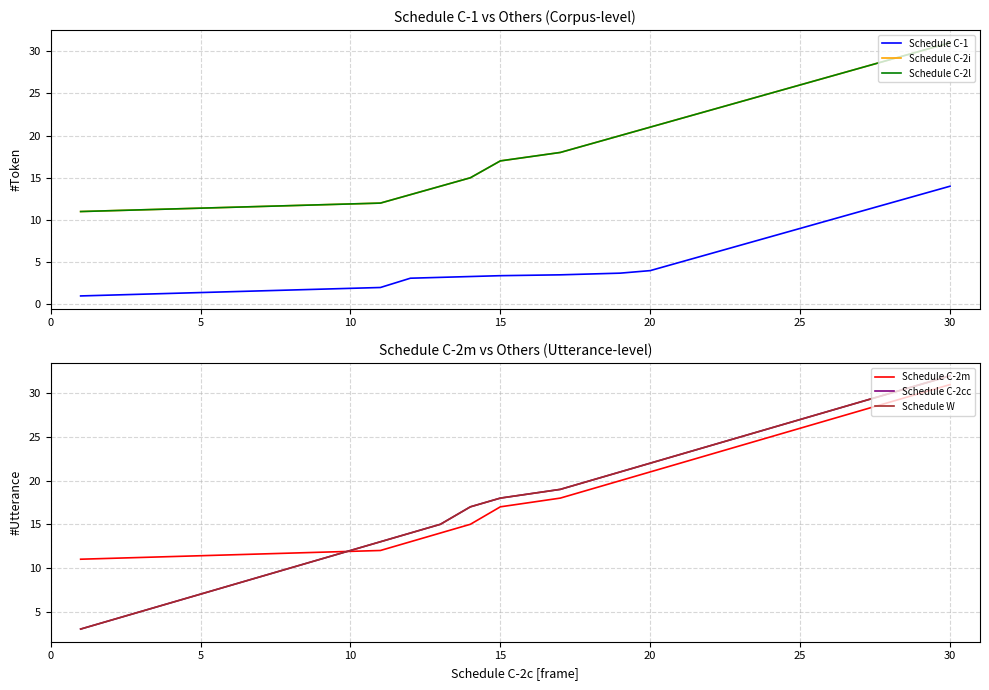

Reading left to right, list all the values displayed in this chart.

Schedule C-1: 1.0	2.0	3.1	3.2	3.3	3.4	3.5	3.6	3.7	4.0	5.0	6.0	7.0	8.0	9.0	10.0	11.0	12.0	13.0	14.0
Schedule C-2i: 11.0	12.0	13.0	14.0	15.0	17.0	18.0	19.0	20.0	21.0	22.0	23.0	24.0	25.0	26.0	27.0	28.0	29.0	30.0	31.0
Schedule C-2l: 11.0	12.0	13.0	14.0	15.0	17.0	18.0	19.0	20.0	21.0	22.0	23.0	24.0	25.0	26.0	27.0	28.0	29.0	30.0	31.0
Schedule C-2m: 11.0	12.0	13.0	14.0	15.0	17.0	18.0	19.0	20.0	21.0	22.0	23.0	24.0	25.0	26.0	27.0	28.0	29.0	30.0	31.0
Schedule C-2cc: 3.0	13.0	14.0	15.0	17.0	18.0	19.0	20.0	21.0	22.0	23.0	24.0	25.0	26.0	27.0	28.0	29.0	30.0	31.0	32.0
Schedule W: 3.0	13.0	14.0	15.0	17.0	18.0	19.0	20.0	21.0	22.0	23.0	24.0	25.0	26.0	27.0	28.0	29.0	30.0	31.0	32.0